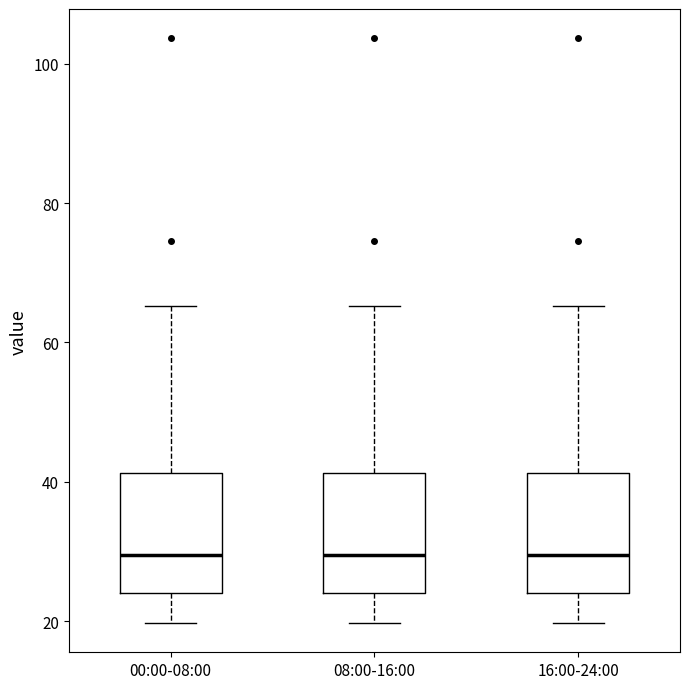

Reading left to right, transcribe this box plot: for each box, give where its median line is, the range the box spans, and where its two whiskers end, as read against the y-axis. The values are not printed on the chart, so give them approximately, as read against the axis.

00:00-08:00: median 30, box 24 to 42, whiskers 20 to 66
08:00-16:00: median 30, box 24 to 42, whiskers 20 to 66
16:00-24:00: median 30, box 24 to 42, whiskers 20 to 66